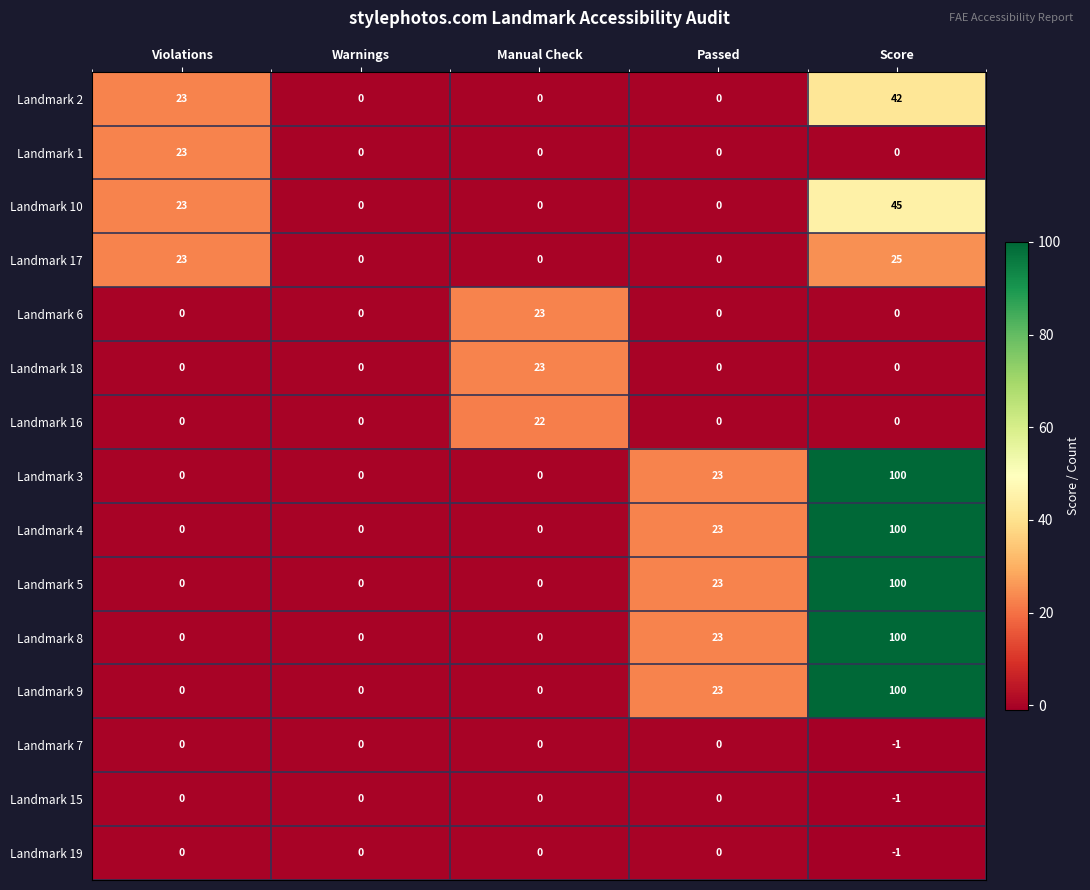

At how many categories does at least one series exceed 96?

1